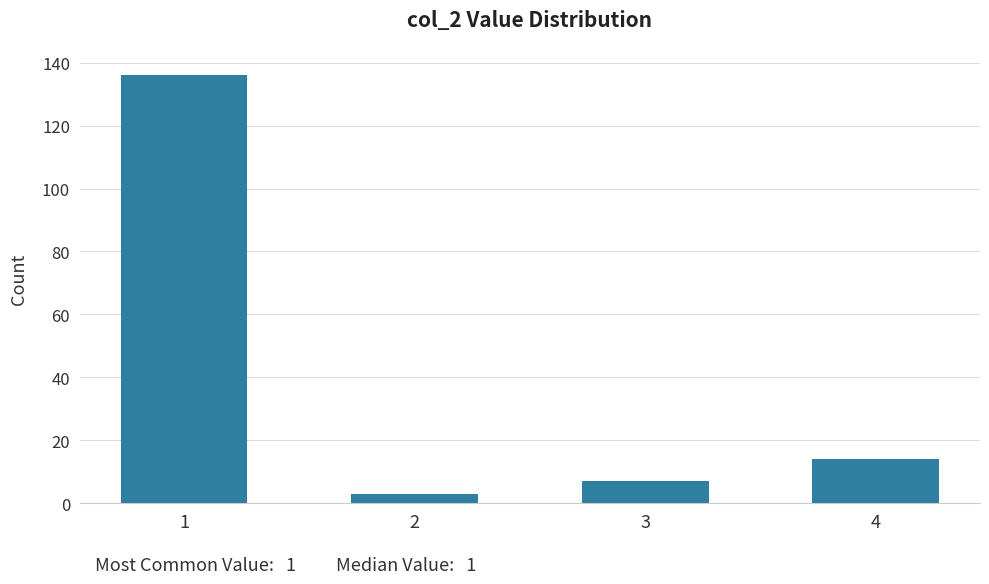

Reading right to left, transcribe all the data shown in this chart.

14	7	3	136